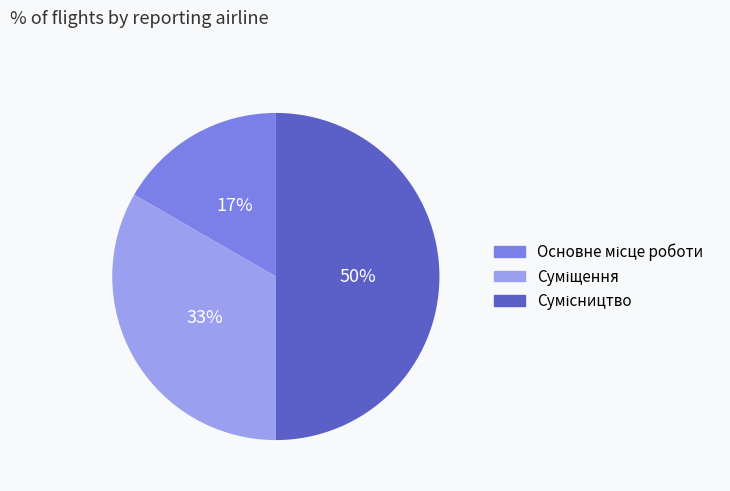

Count the number of slices in the pie.

3